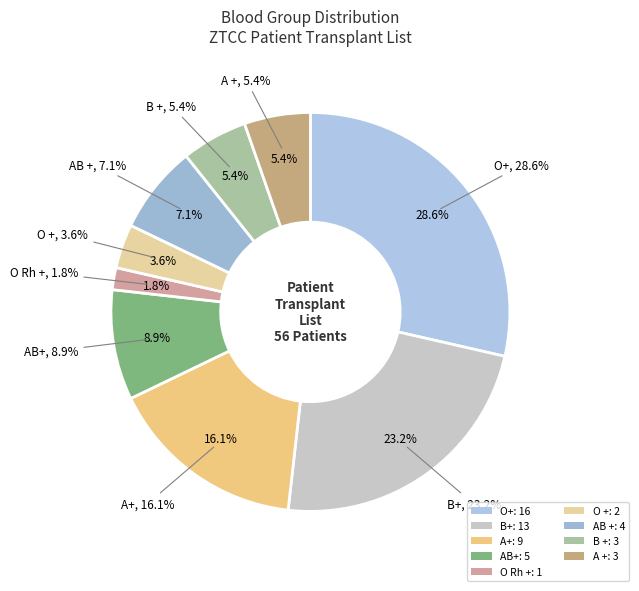

Combined, do B+ and B + account for over 50%?

No